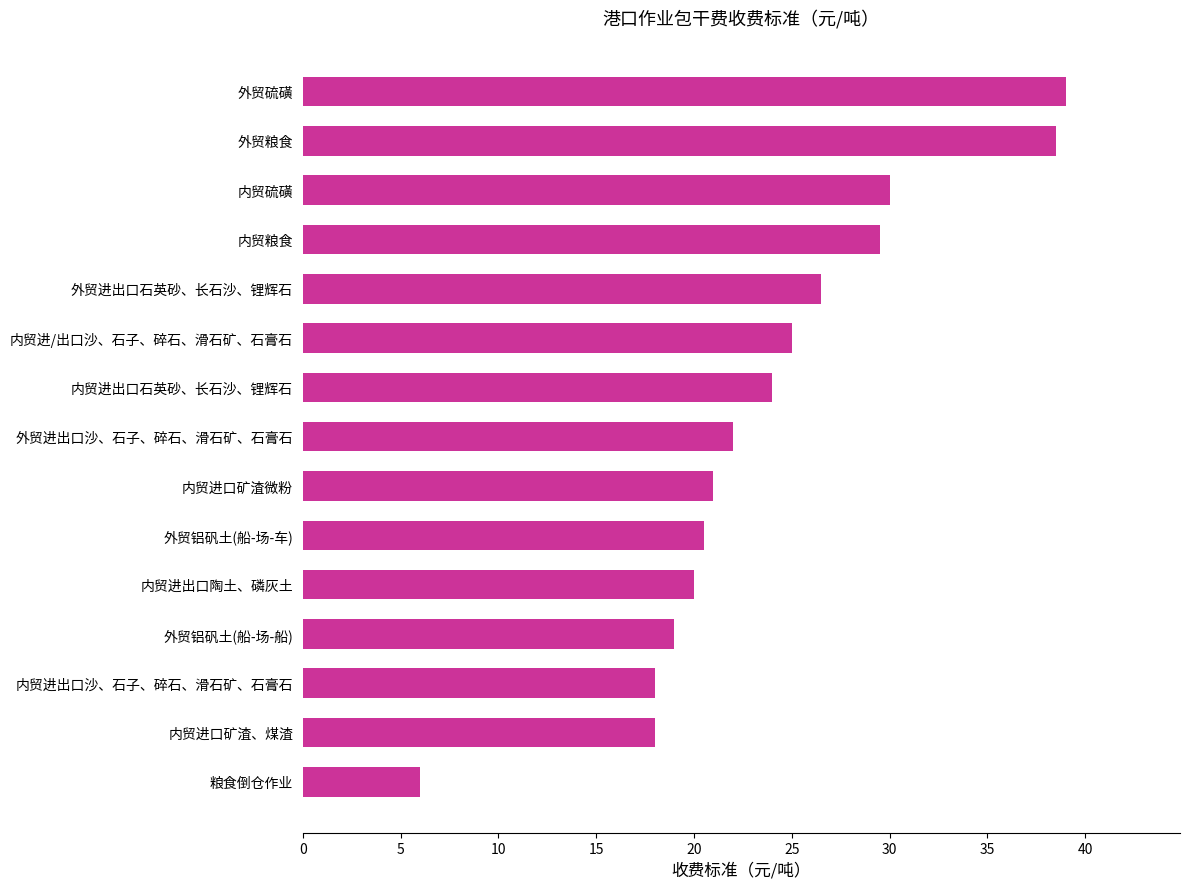

Reading top to bottom, transcribe all the data shown in this chart.

39.0	38.5	30.0	29.5	26.5	25.0	24.0	22.0	21.0	20.5	20.0	19.0	18.0	18.0	6.0